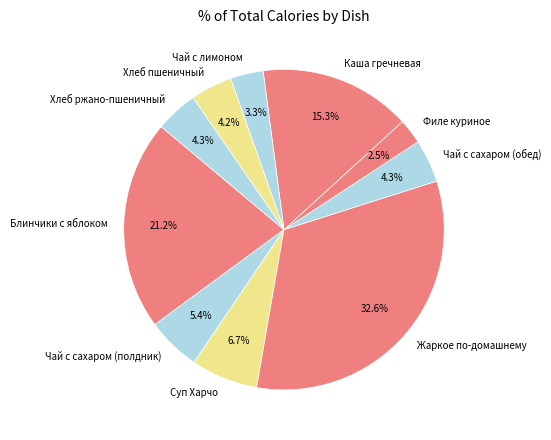

Which slice is the largest?

Жаркое по-домашнему